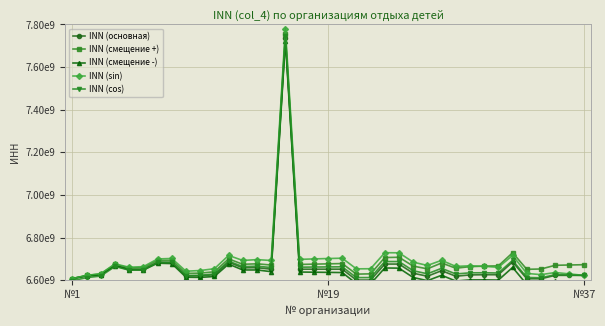

True or false: INN (смещение -) has a value of 4364382266.3 at 29.

False